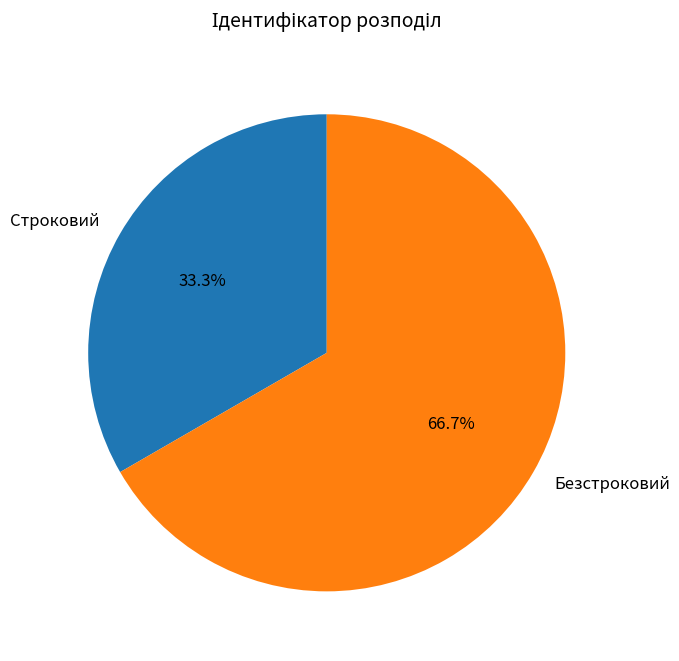

Which has a higher value, Безстроковий or Строковий?

Безстроковий